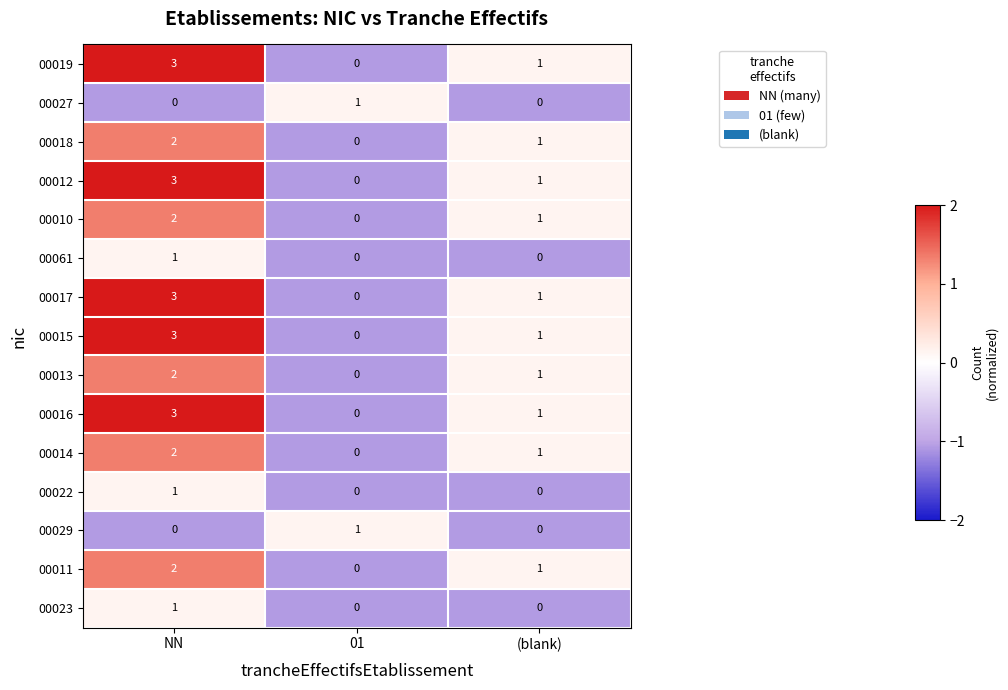

The value of 00012 at (blank) is 1. True or false?

True